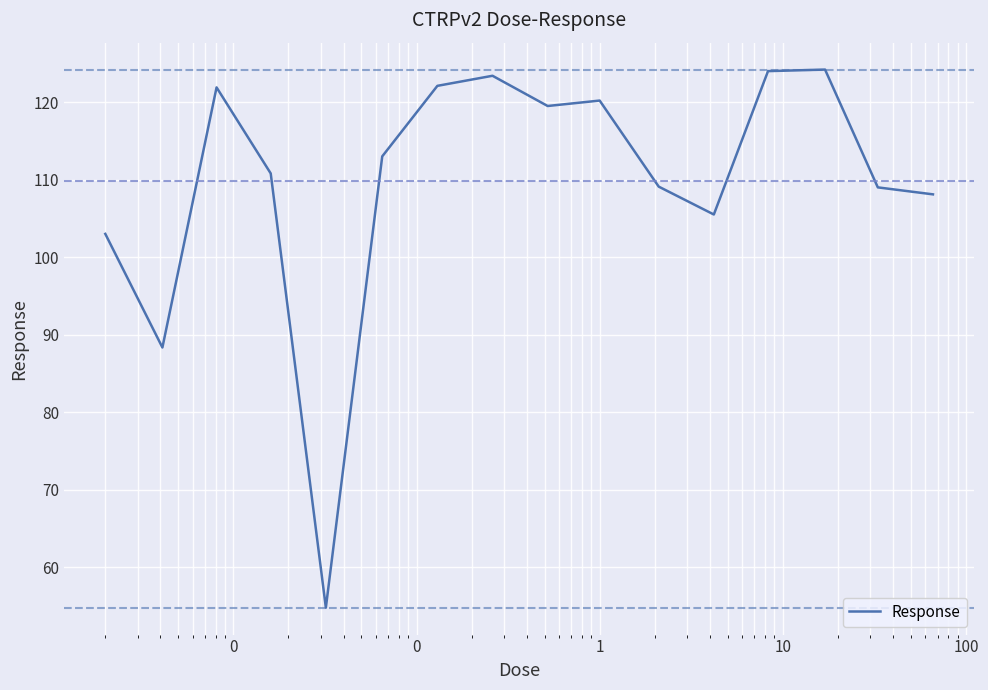

What is the minimum value shown in the chart?

54.8